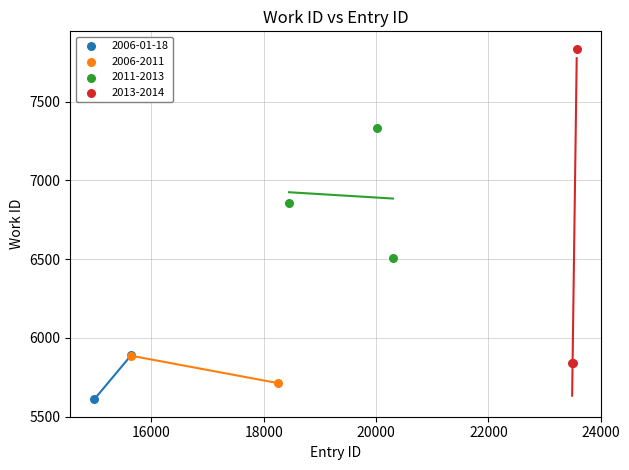

Which series reaches the minimum Y coordinate?

2006-01-18